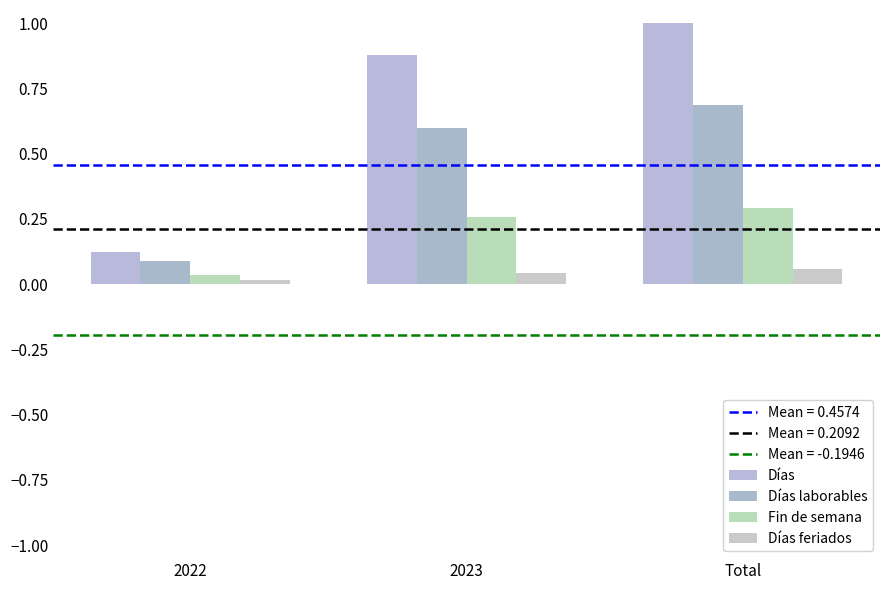

How many Días feriados values are between 0 and 1?

3